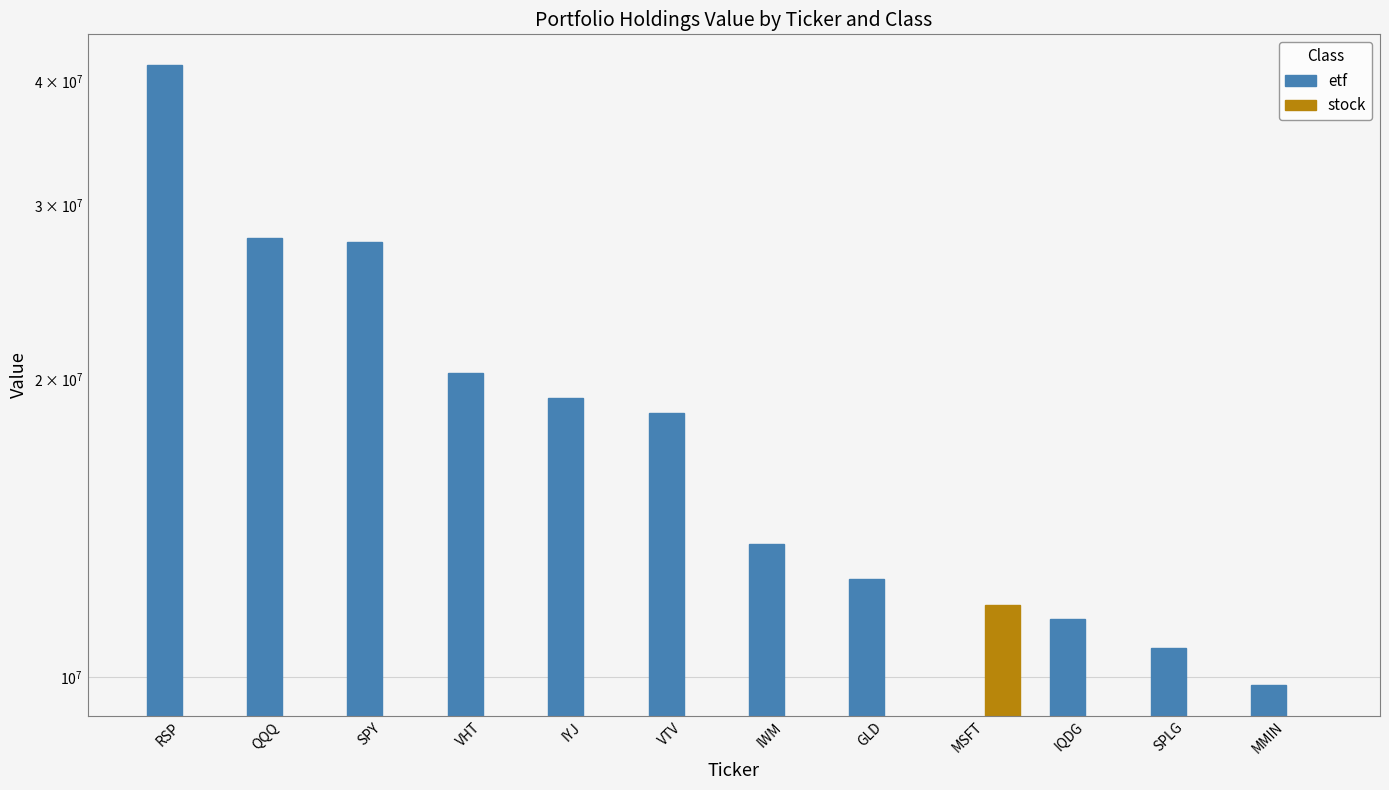

List the series in order of their overall mean, lowest first.

stock, etf